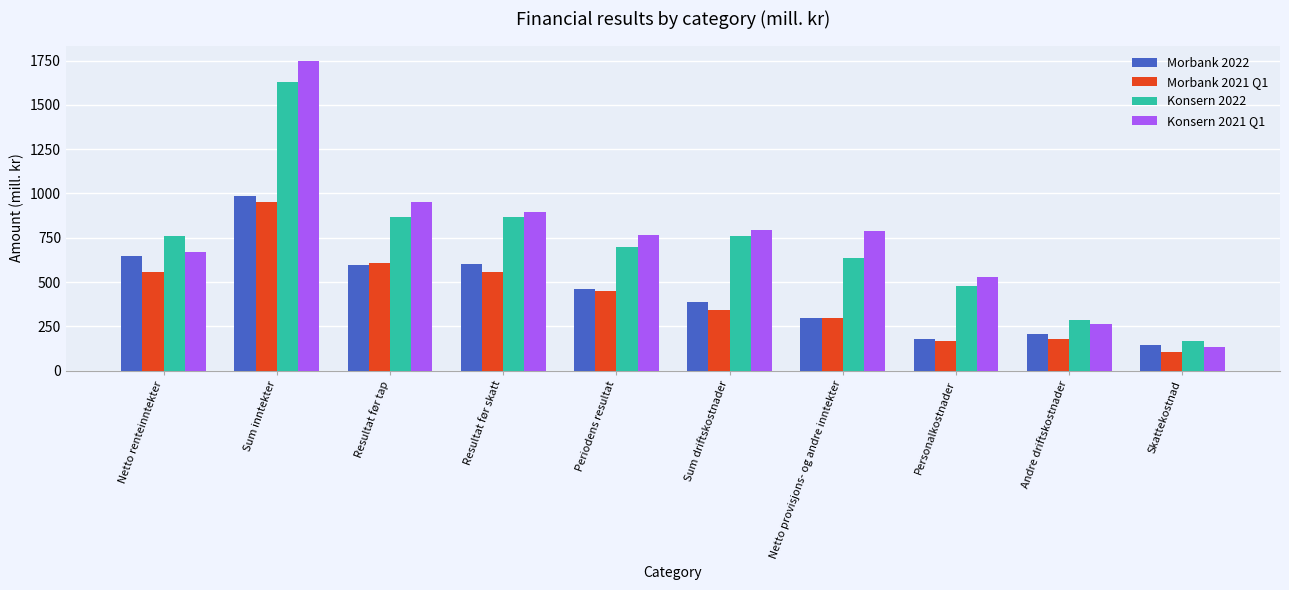

Which series has the largest range (max minus min)?

Konsern 2021 Q1